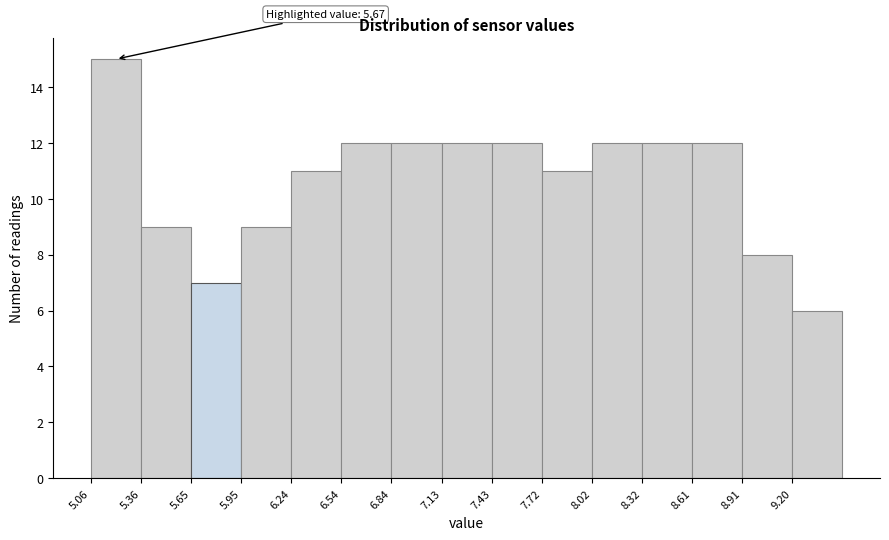

Which range on the x-axis has the tallest bar?

5.05 to 5.35